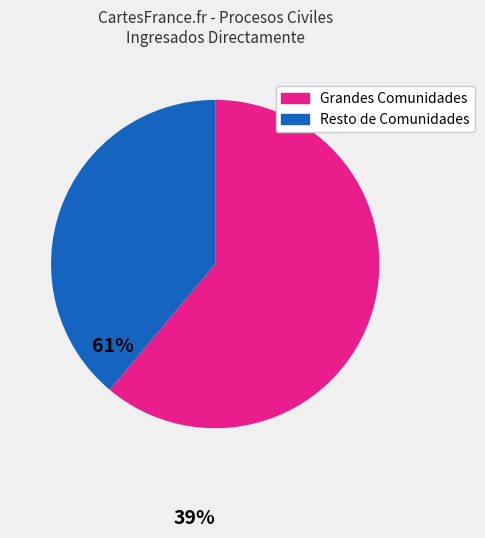

How many segments does this pie chart have?

2